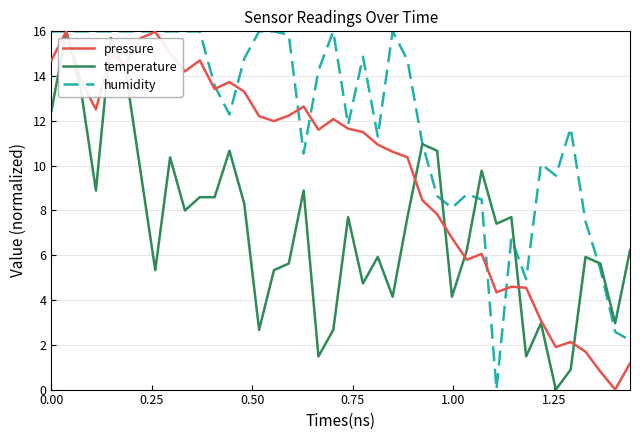

List the series in order of their overall mean, highest first.

humidity, pressure, temperature